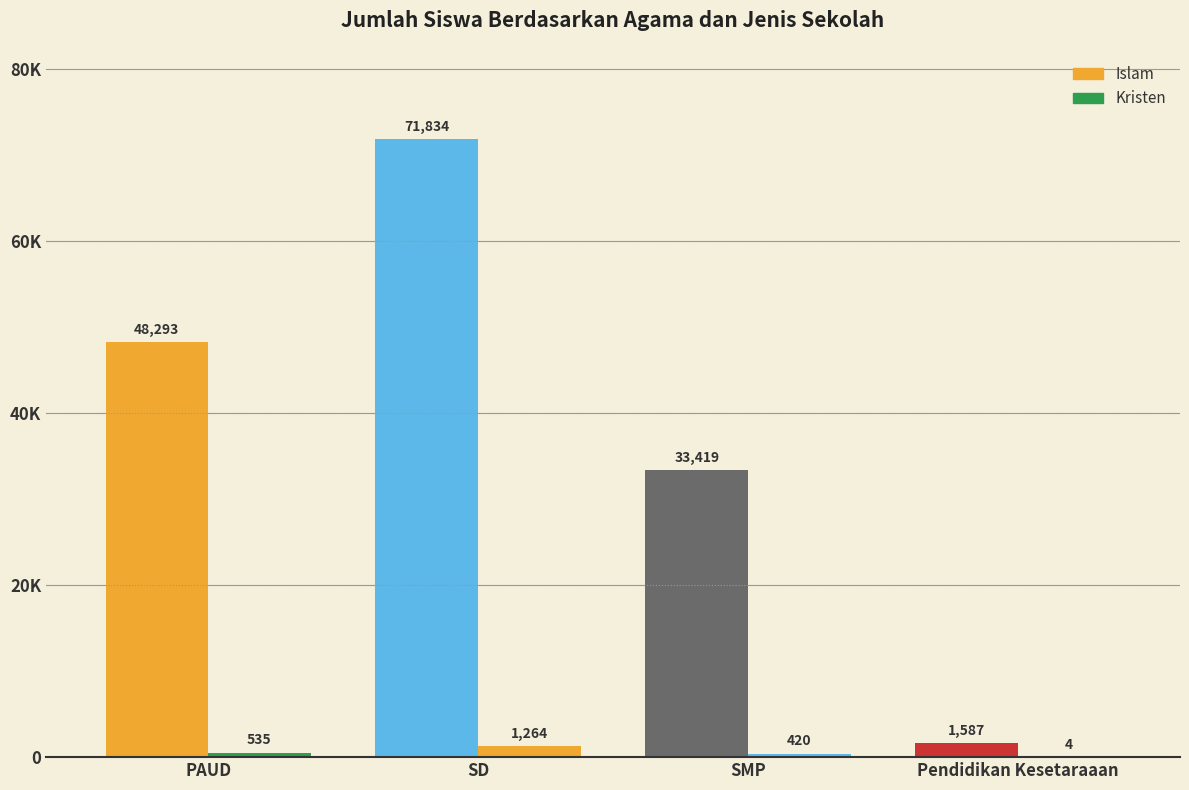

Rank the series by their maximum value, from lowest to highest.

Kristen, Islam